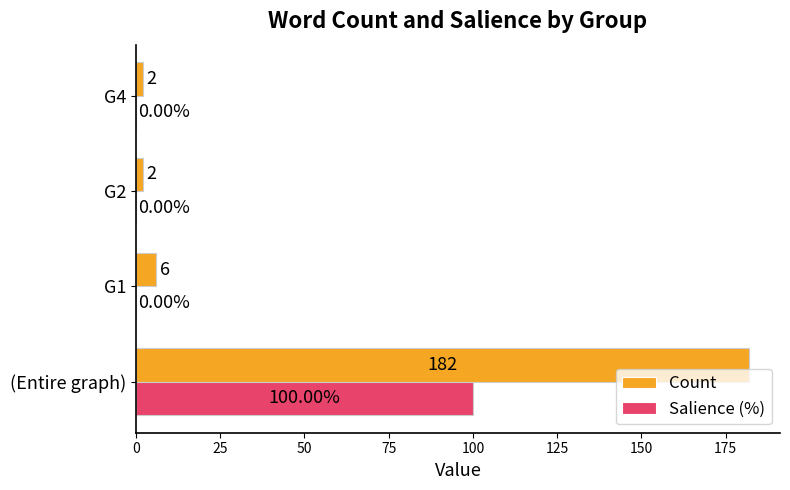

At which label does Salience (%) reach its peak?

(Entire graph)